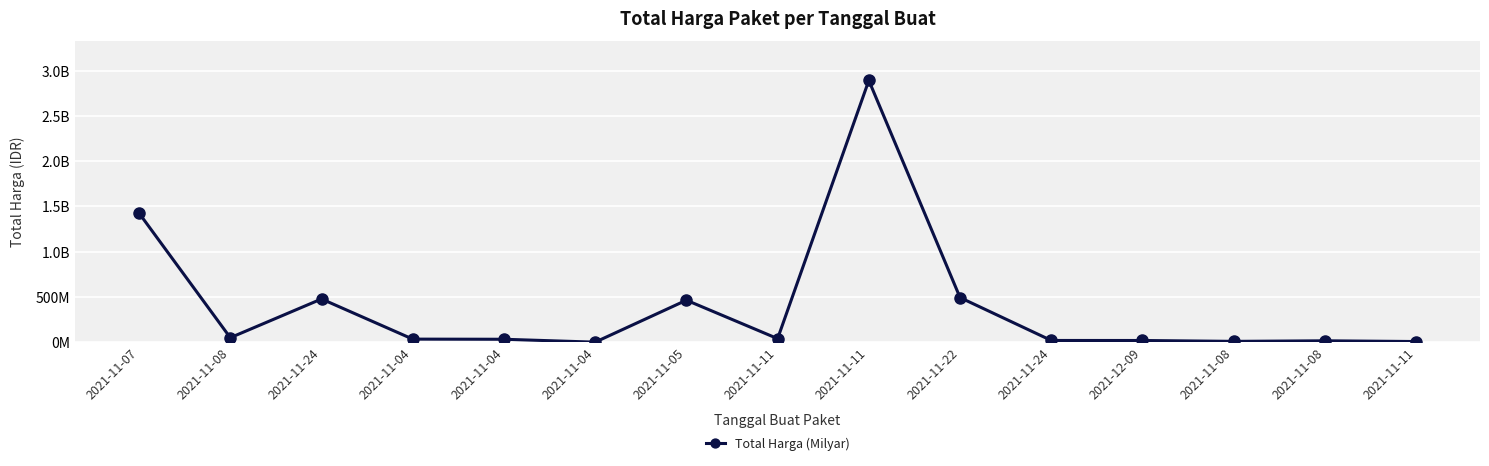

True or false: the data has more than 2 interior local peaks.

True